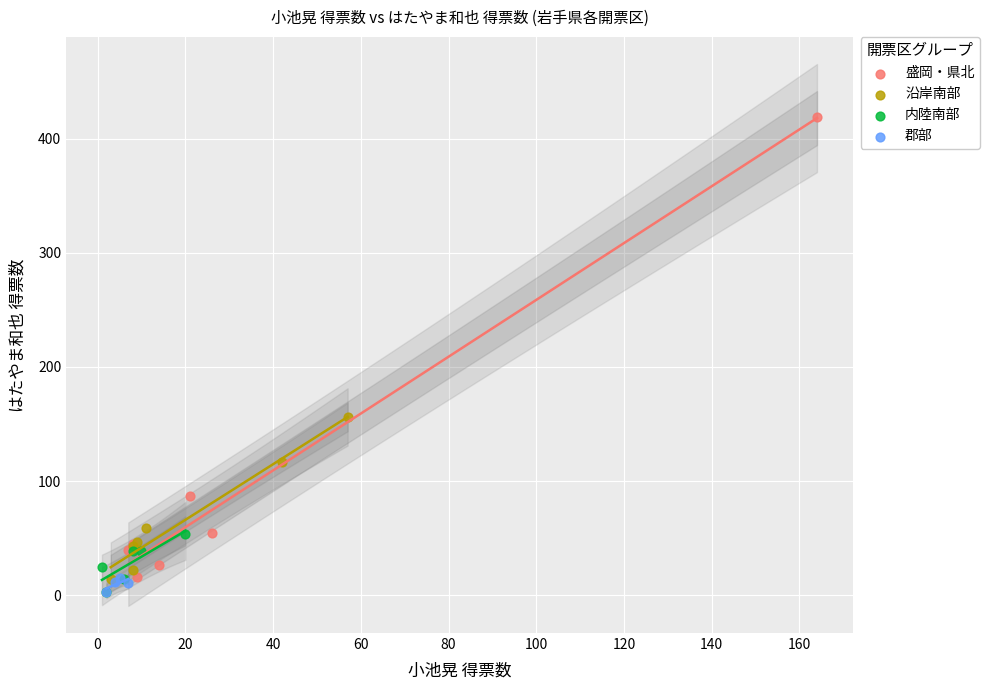

Which series contains the highest Y value?

盛岡・県北